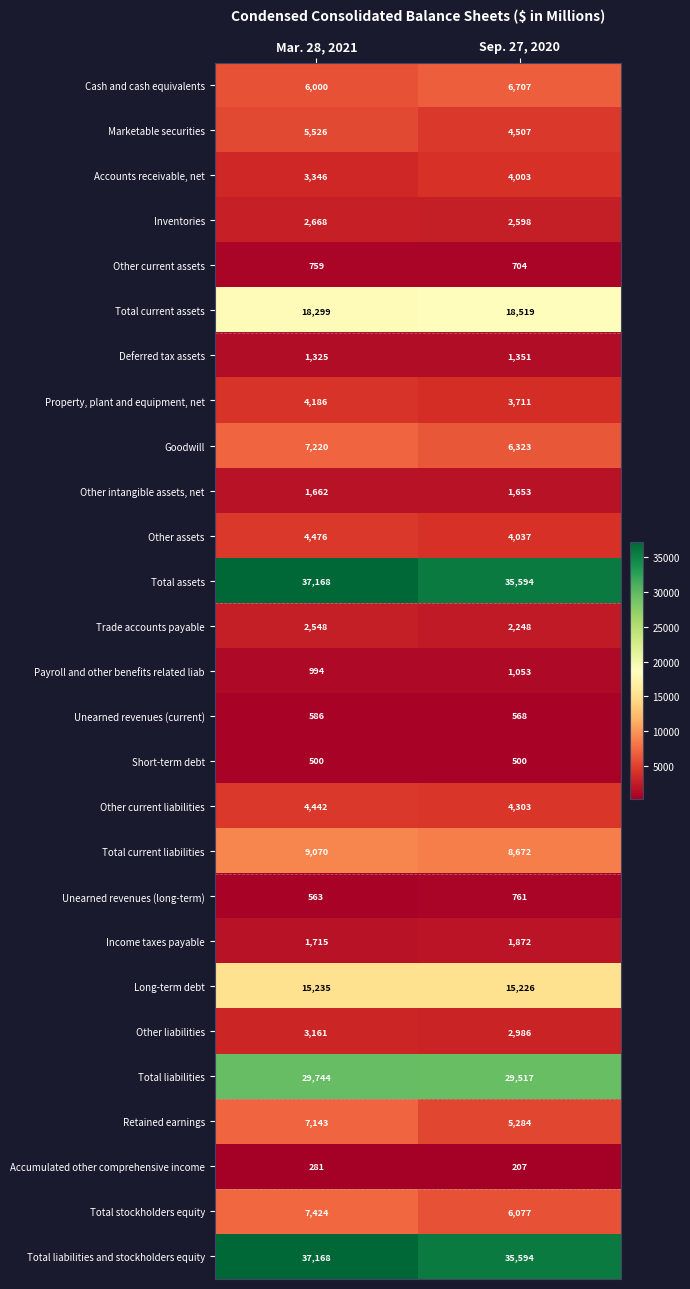

At which label is Other intangible assets, net closest to 1657?

Sep. 27, 2020